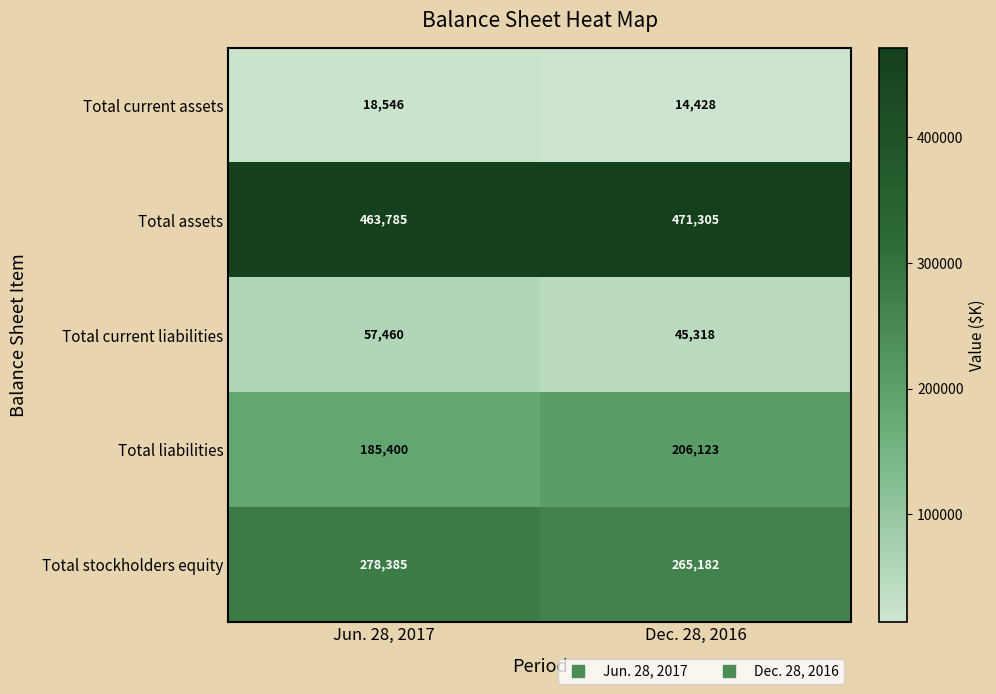

What is the sum of all Total stockholders equity values?

543567